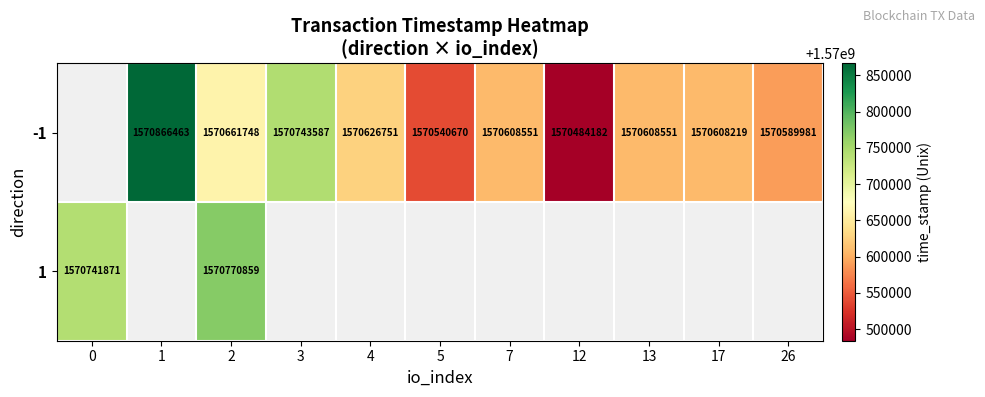

True or false: -1 has a value of 822563512 at 7.

False